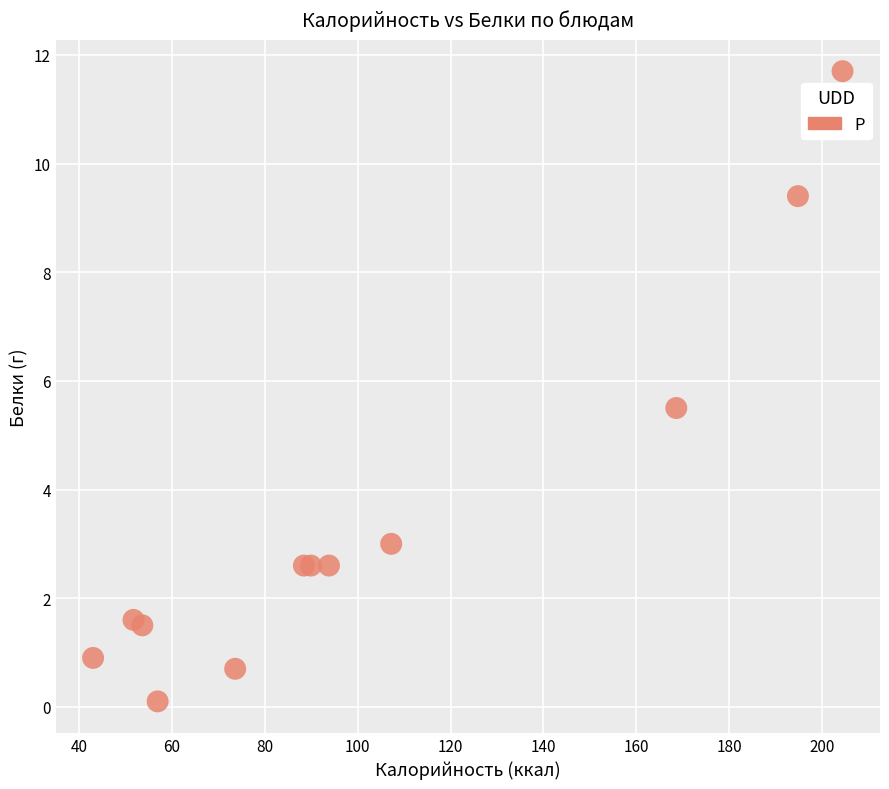

What Y value in the scatter plot is closest to 5?

5.5